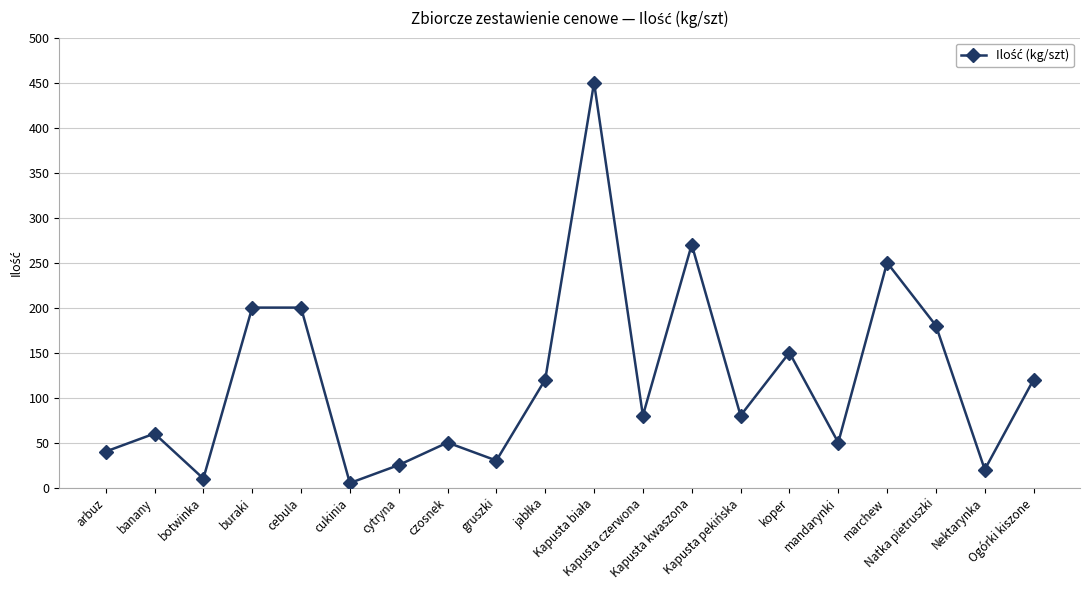

At which category does the chart reach its minimum across all series?

cukinia